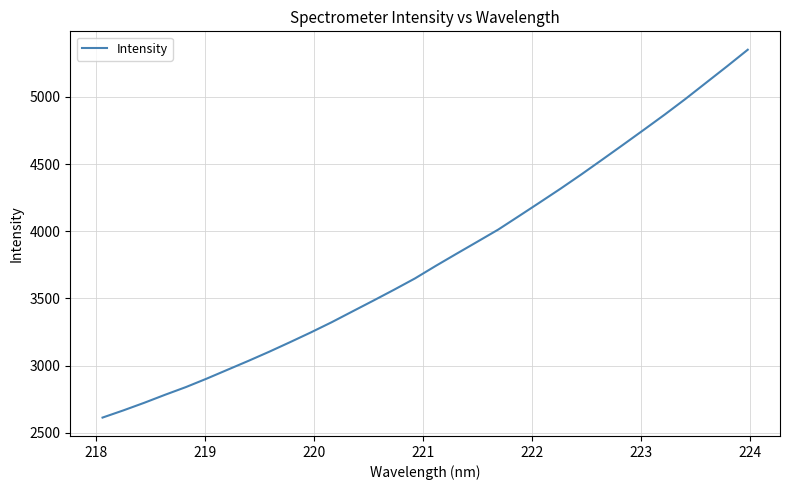

What is the difference between the maximum and minimum values?

2738.8